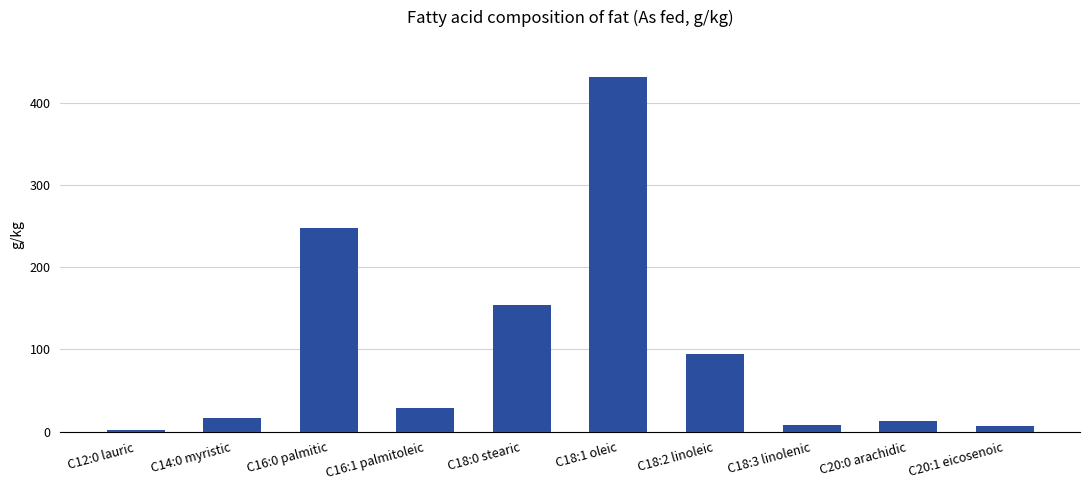

What is the difference between the maximum and minimum values?

430.5